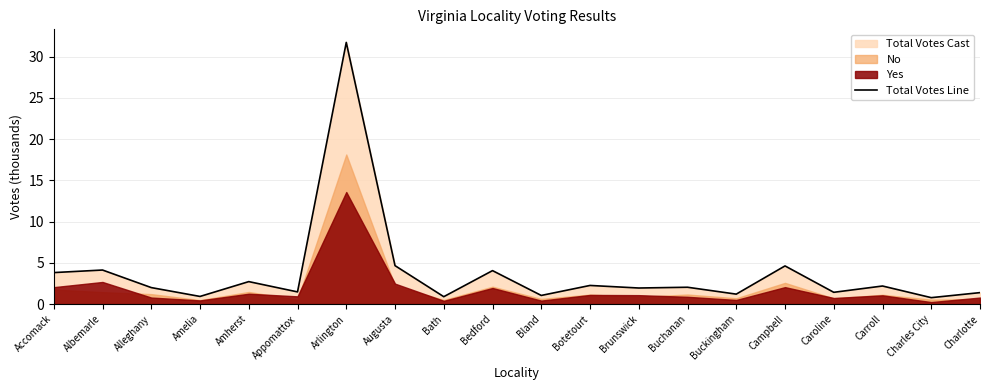

List the labels in order of value, smallest first.

Charles City, Bath, Amelia, Bland, Buckingham, Charlotte, Caroline, Appomattox, Brunswick, Alleghany, Buchanan, Carroll, Botetourt, Amherst, Accomack, Bedford, Albemarle, Campbell, Augusta, Arlington